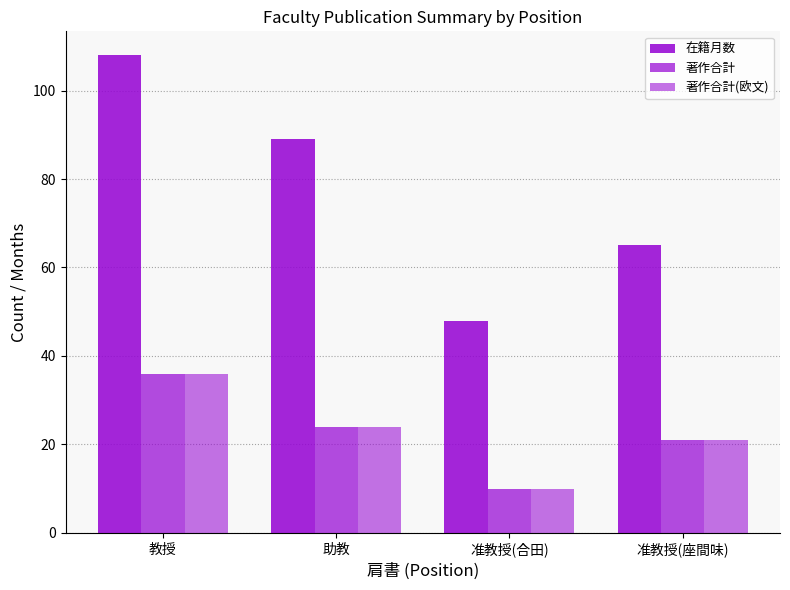

What is the spread (max minus min) of values at 教授?

72